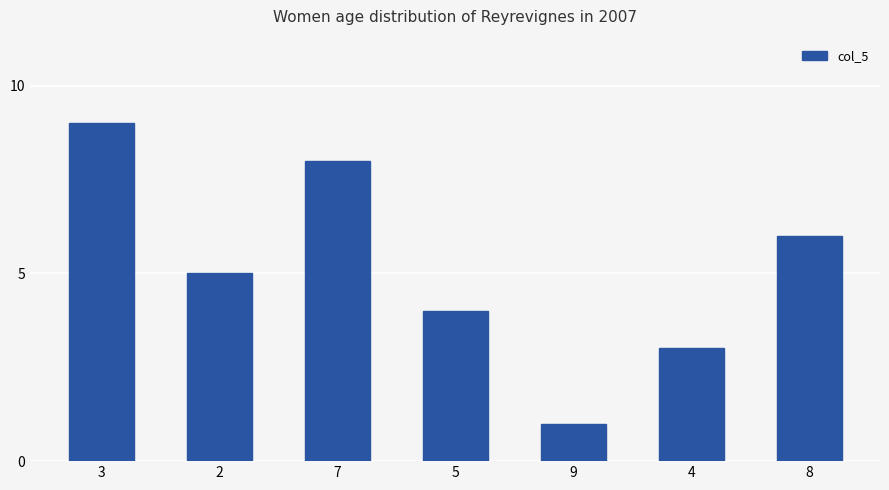

How many values are below 5?

3